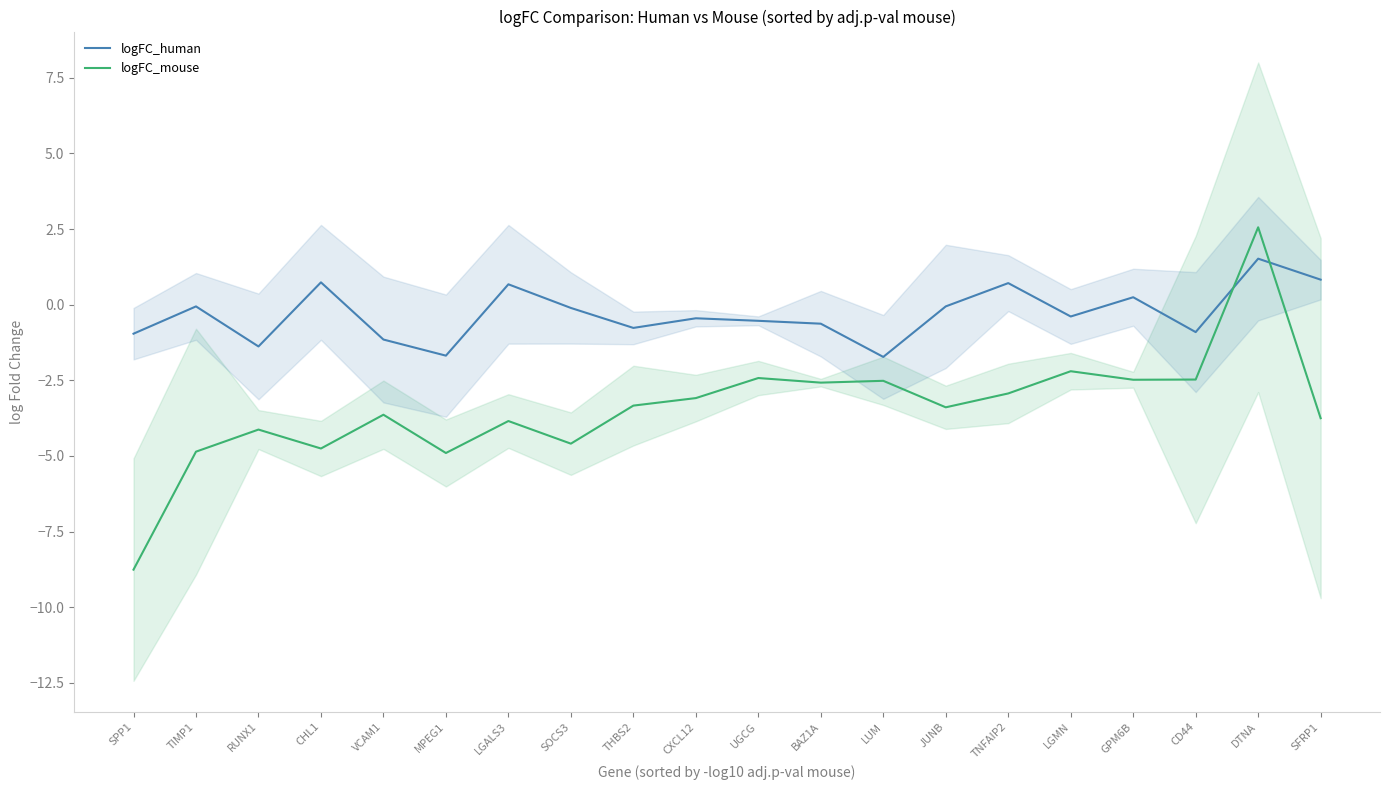

How many lines are shown in the chart?

2